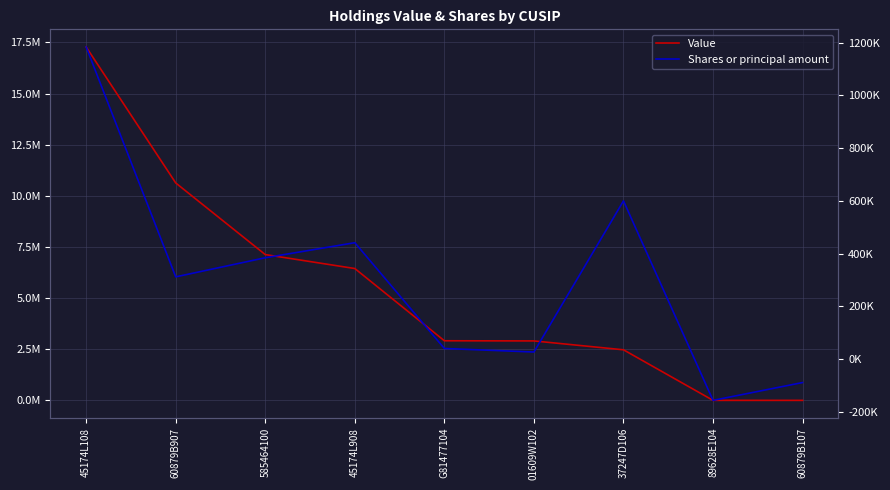

Which series has the largest range (max minus min)?

Value